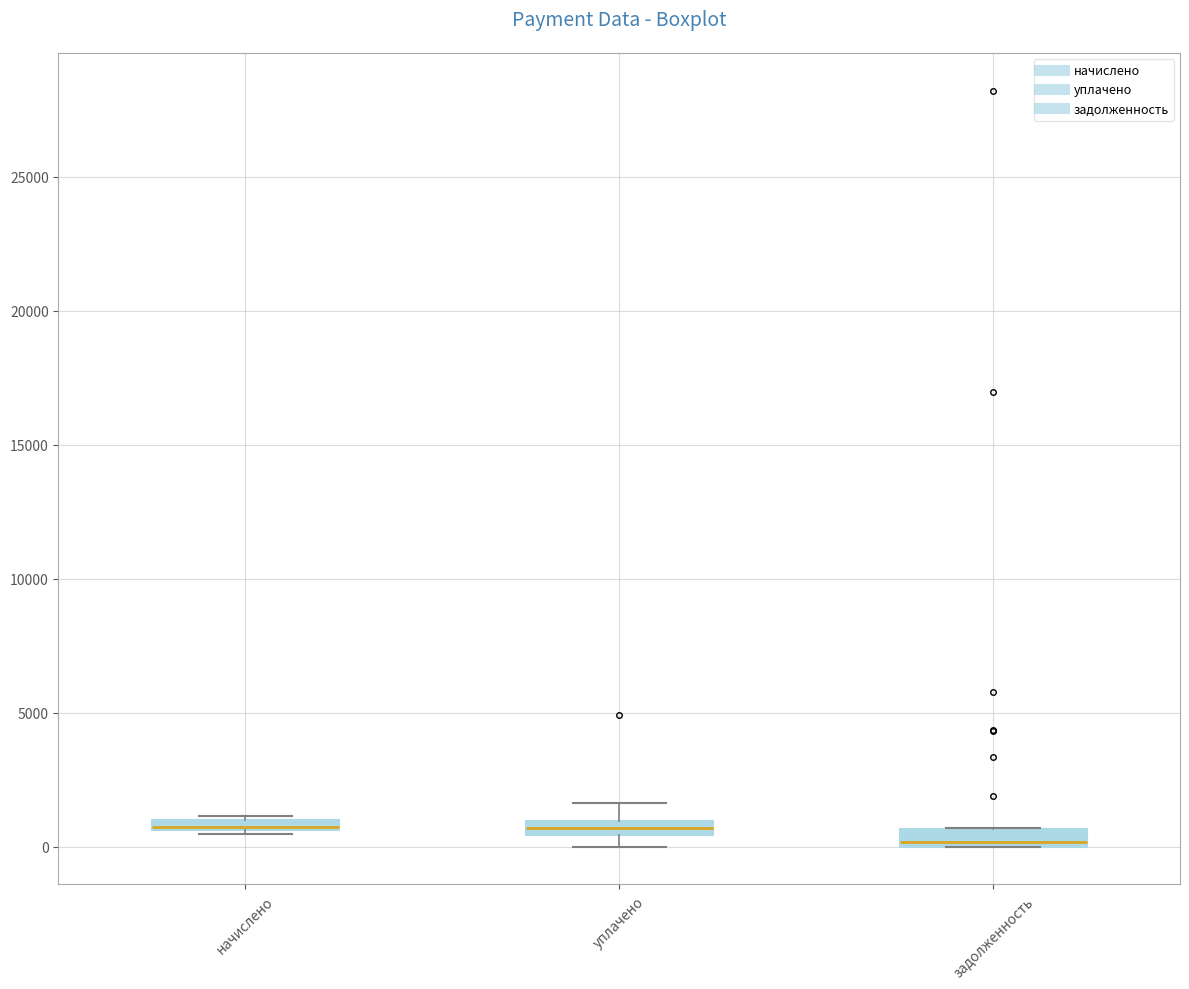

Where is the lower edge of the box for задолженность on the y-axis? The values are not printed on the chart, so give them approximately, as read against the axis.

0